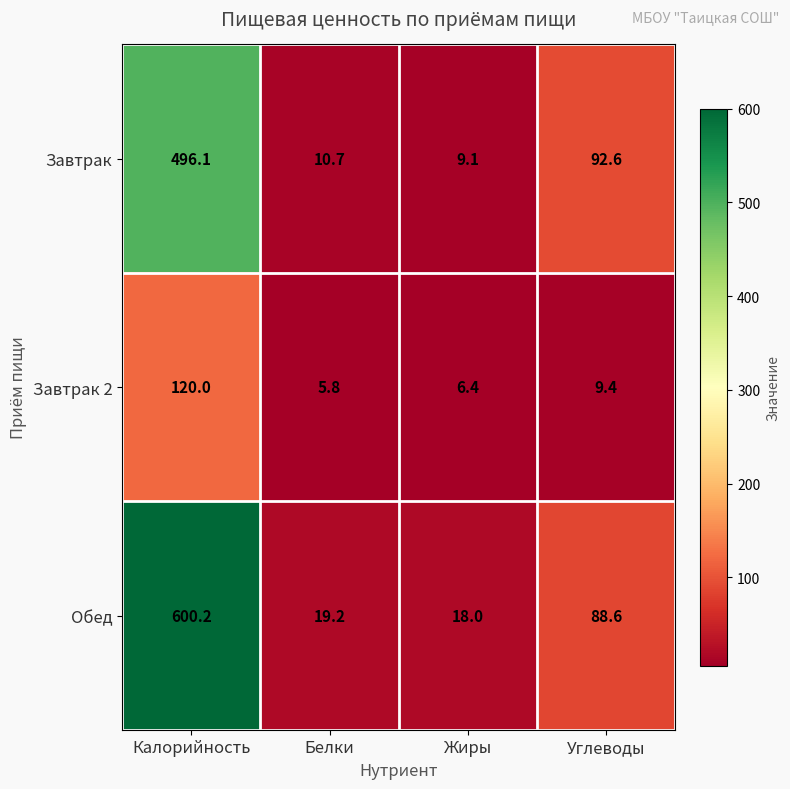

What is the total value across all series at Калорийность?

1216.3